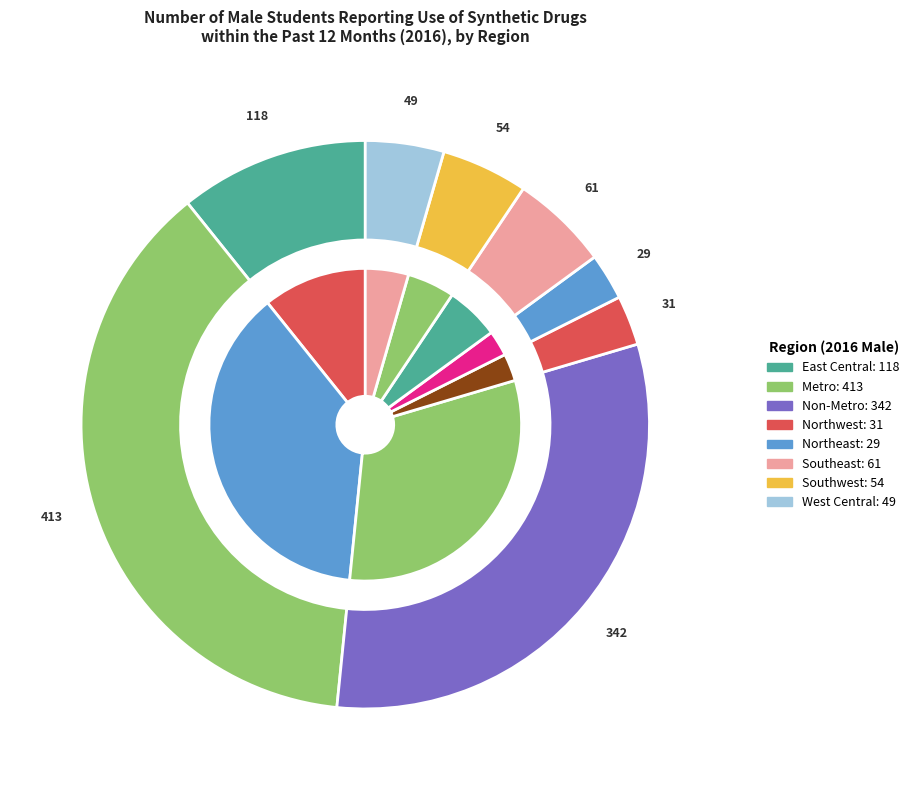

To the nearest percent, what is the combined percentage of Northeast and Metro?

40%